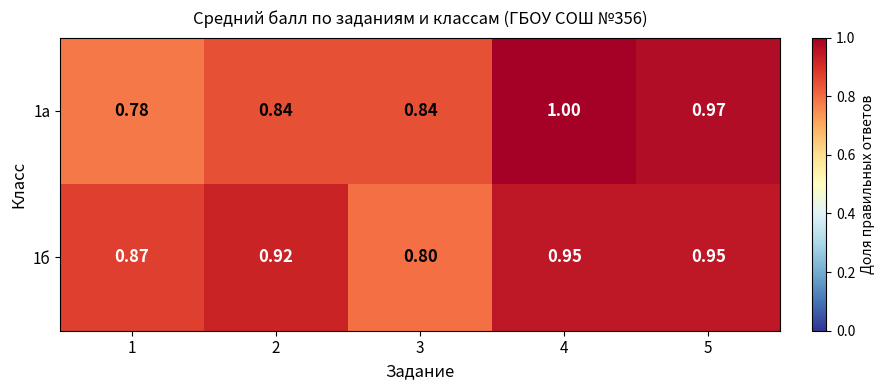

At which category does the chart reach its peak across all series?

4